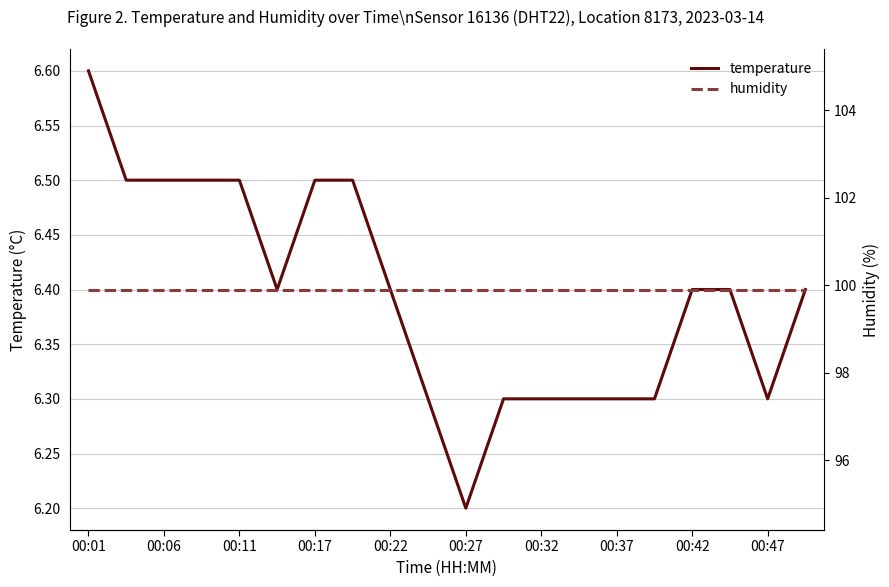

What is the difference between the maximum and minimum values in the temperature series?

0.4